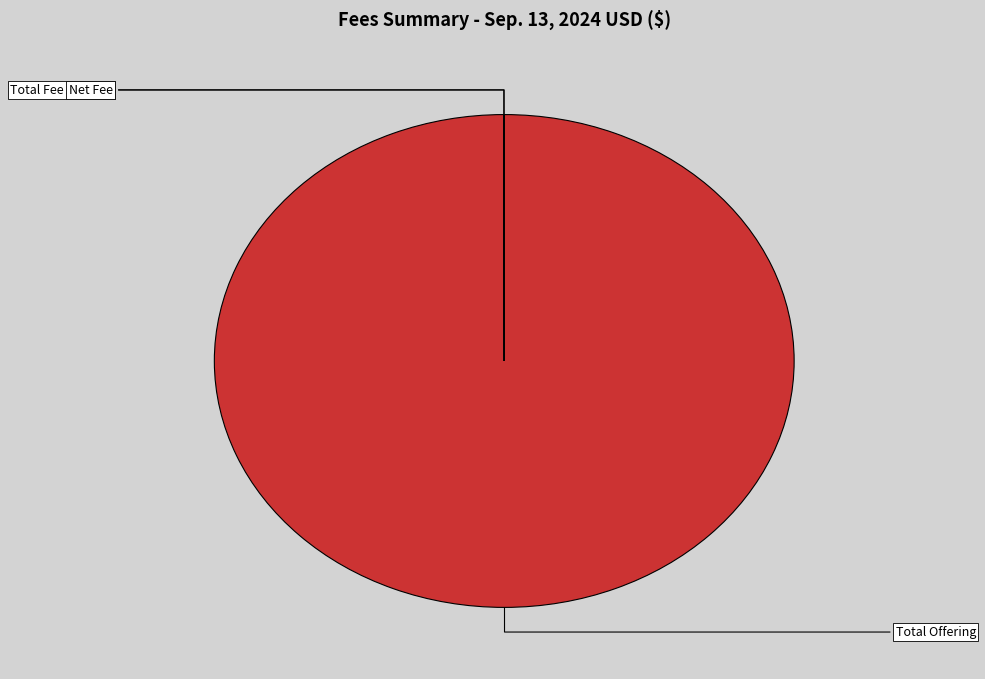

How much of the chart is everything except Total Fee Amount?

100.0%